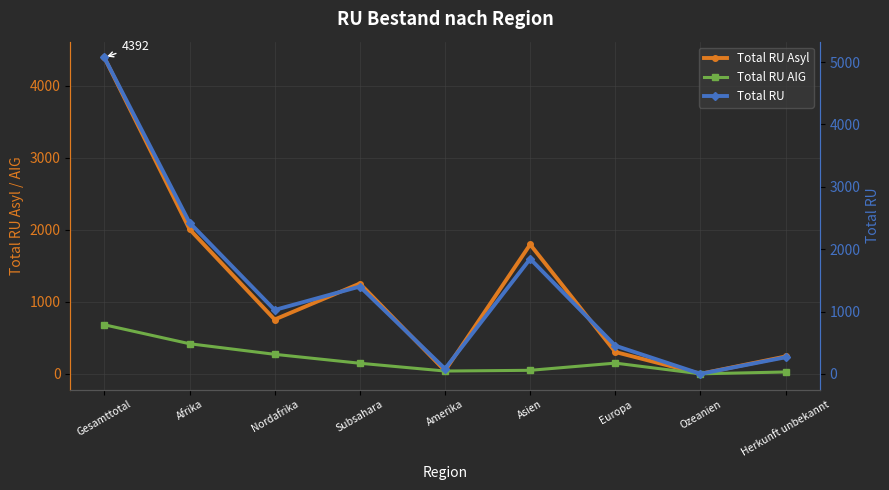

Which category has the lowest value across all series?

Ozeanien